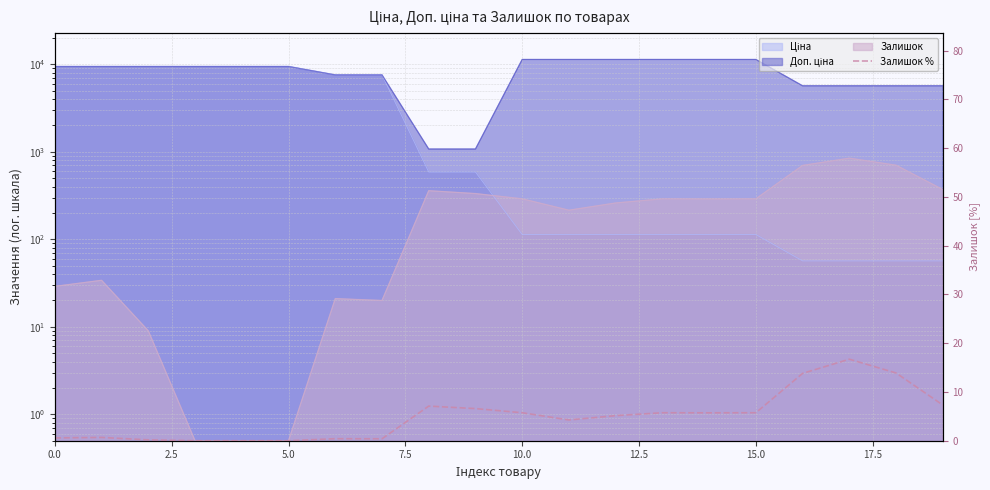

How many values are above zero?

17